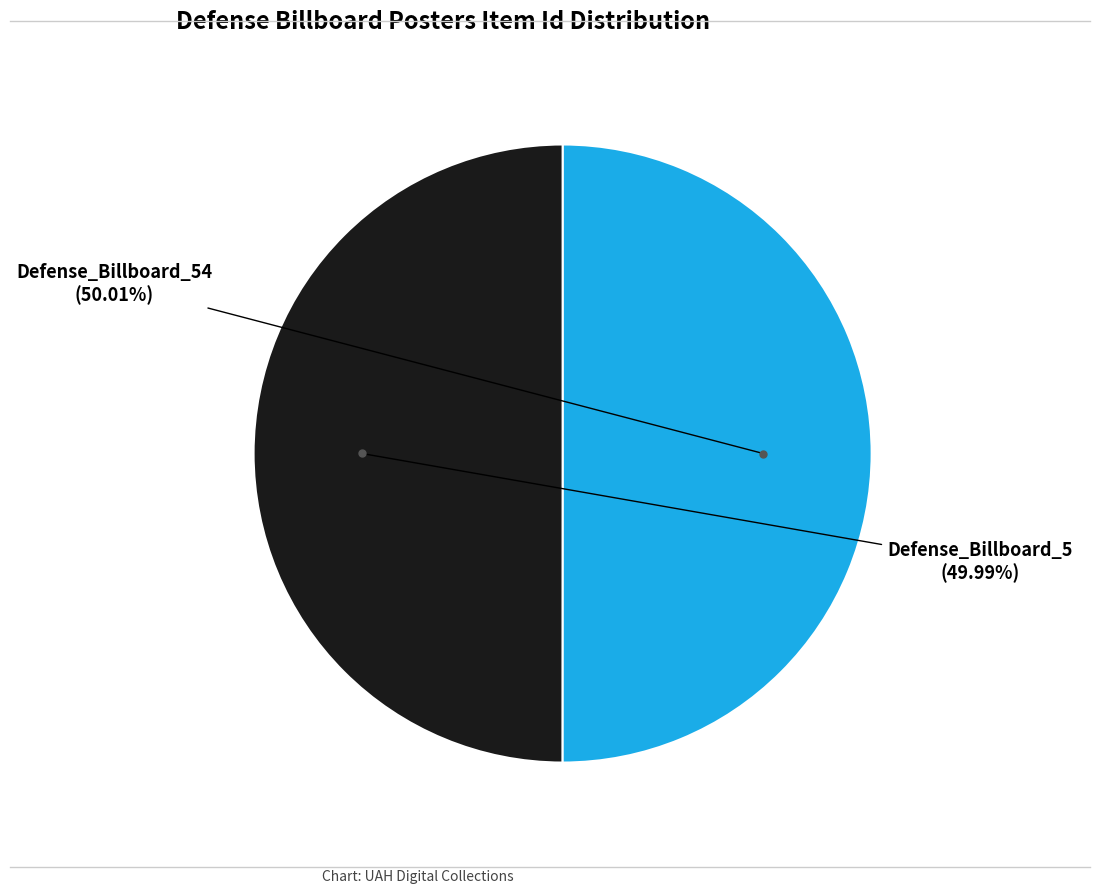

Do Defense_Billboard_5 and Defense_Billboard_54 together represent more than half of the pie?

Yes